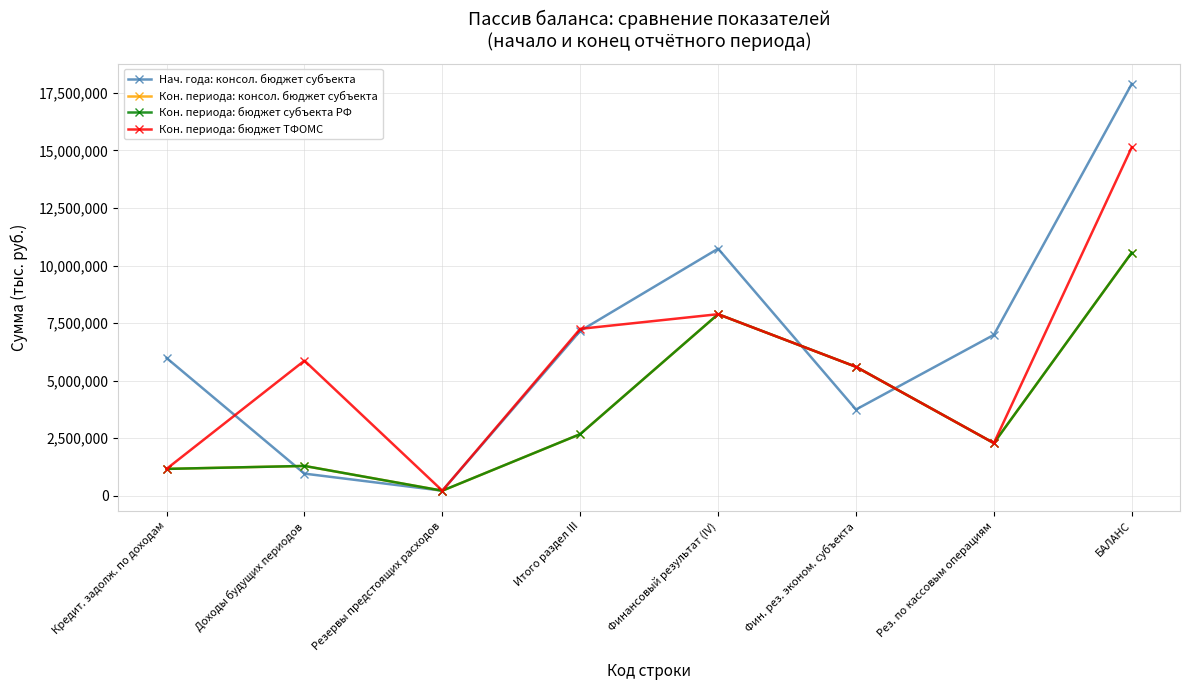

Is the value of Нач. года: консол. бюджет субъекта at Итого раздел III greater than the value of Кон. периода: консол. бюджет субъекта at Итого раздел III?

Yes